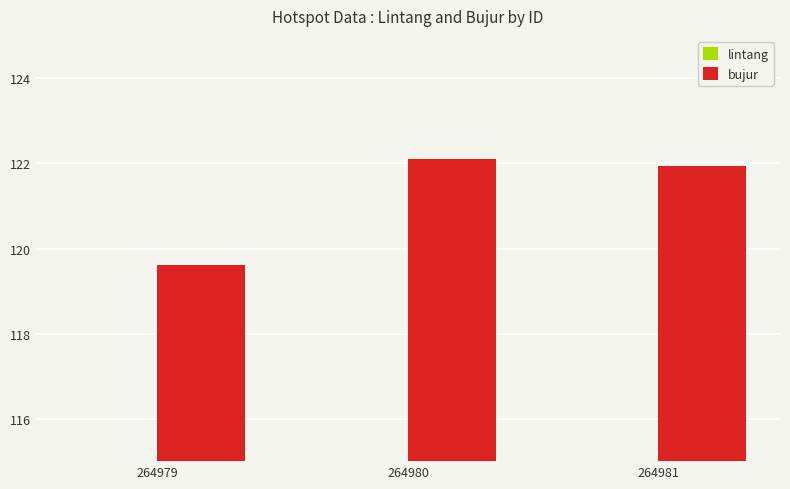

True or false: lintang has a value of 1.0 at 264980.

True